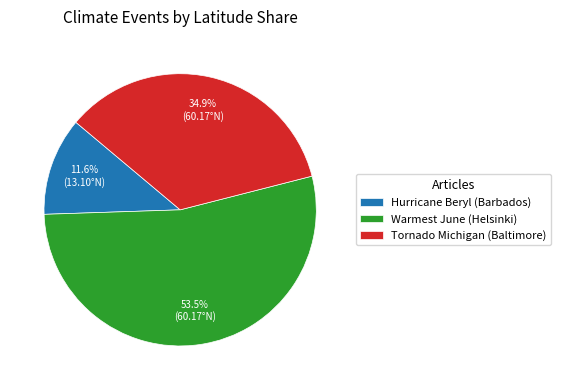

Which category has the smallest portion of the pie?

Hurricane Beryl (Barbados)